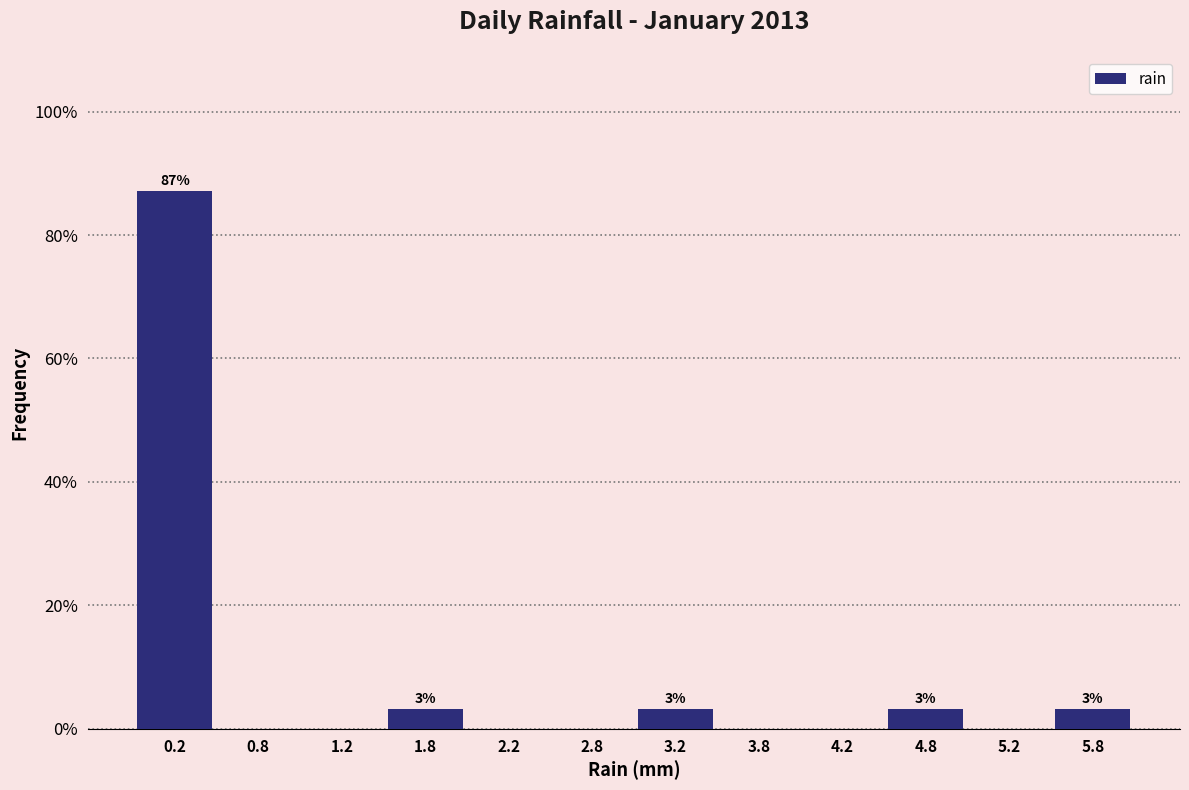

Over which range of the x-axis is the bar tallest?

0.0 to 0.5